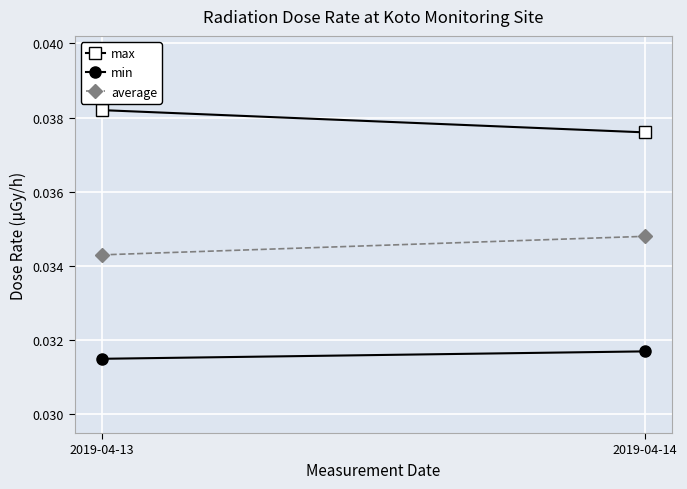

Is it true that min equals 0.0 at 2019-04-13?

False